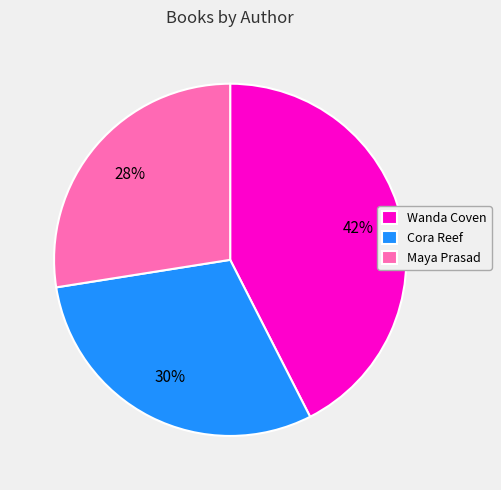

How many slices are in this pie chart?

3